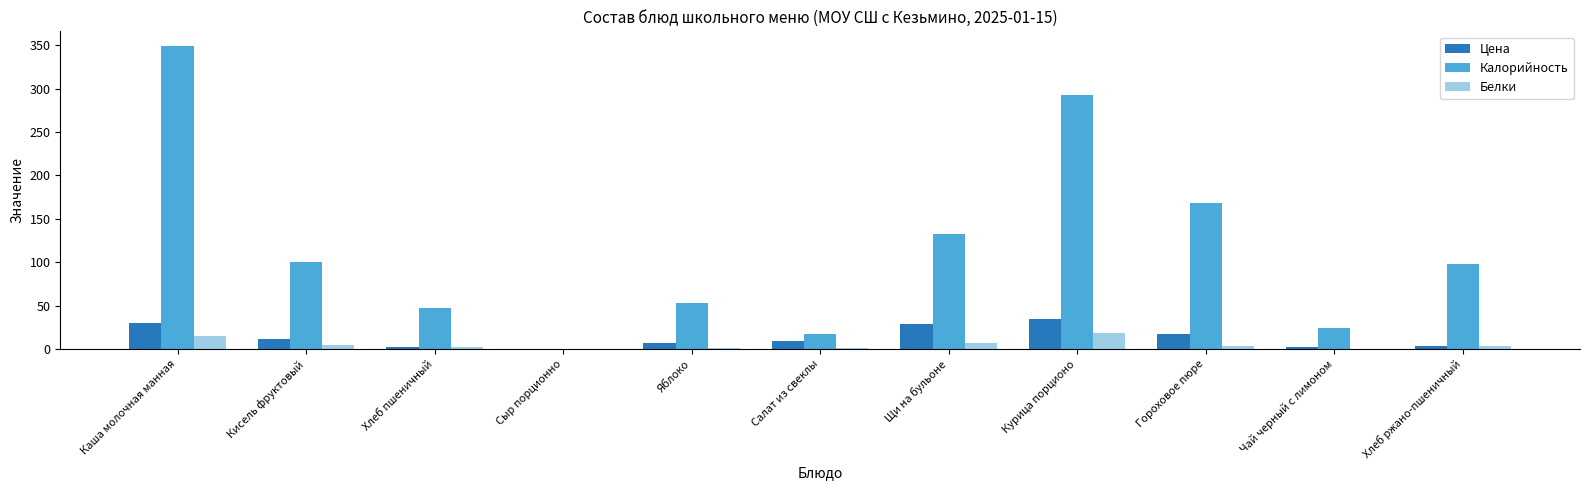

Which series changed the most between Кисель фруктовый and Хлеб ржано-пшеничный?

Цена